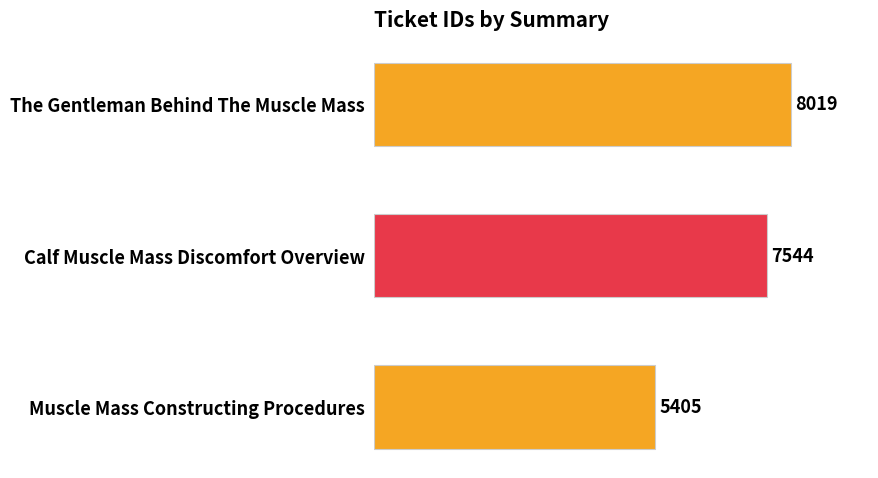

Reading top to bottom, transcribe all the data shown in this chart.

The Gentleman Behind The Muscle Mass=8019	Calf Muscle Mass Discomfort Overview=7544	Muscle Mass Constructing Procedures=5405